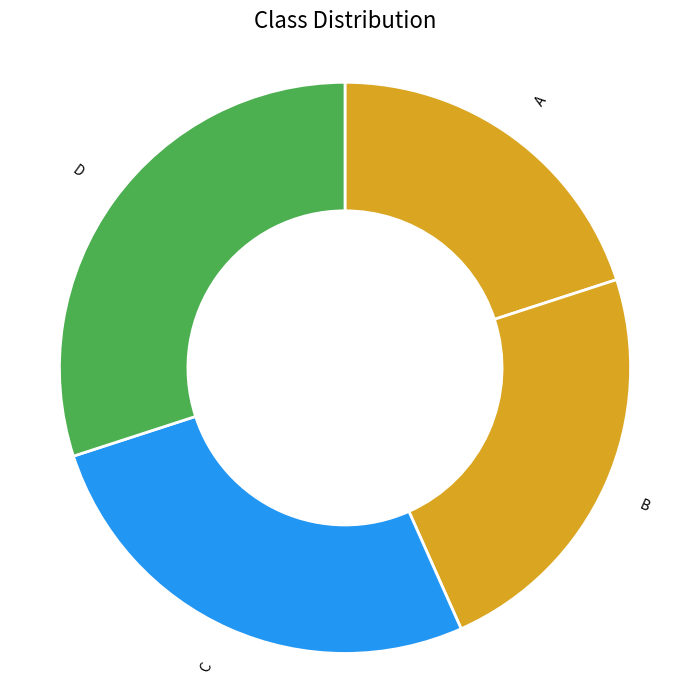

The A slice represents 20% of the pie. True or false?

True